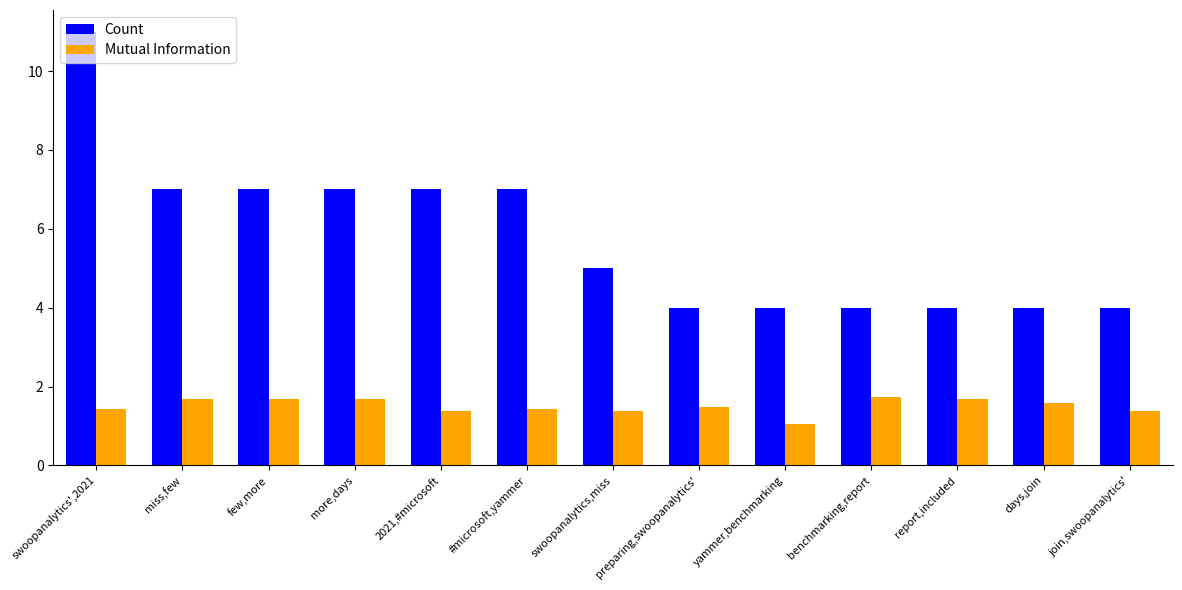

What is the total value across all series at more,days?

8.7